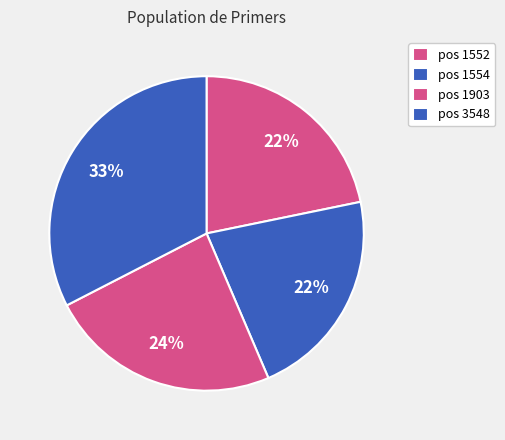

How many segments does this pie chart have?

4